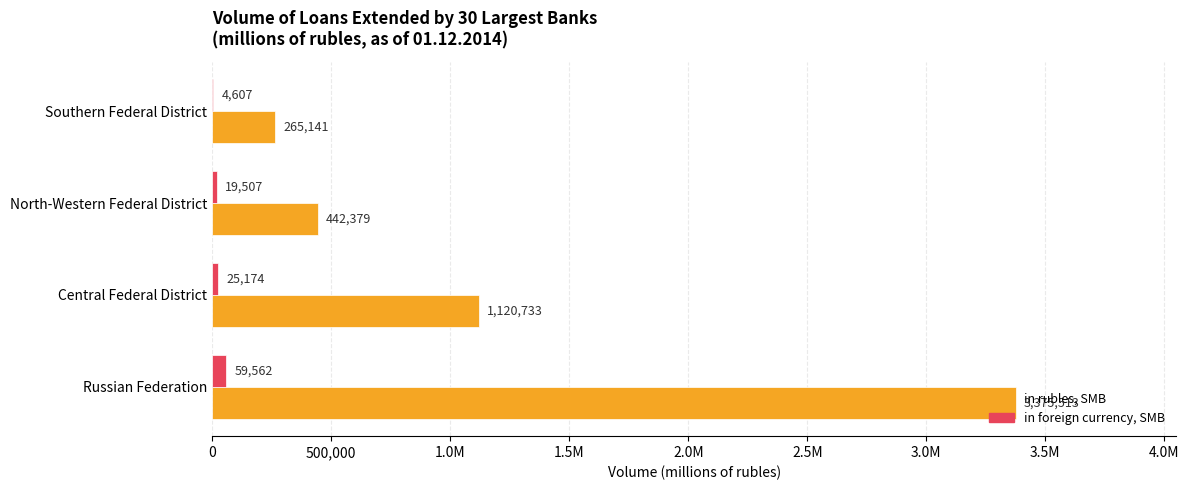

What is the smallest value displayed?

4607